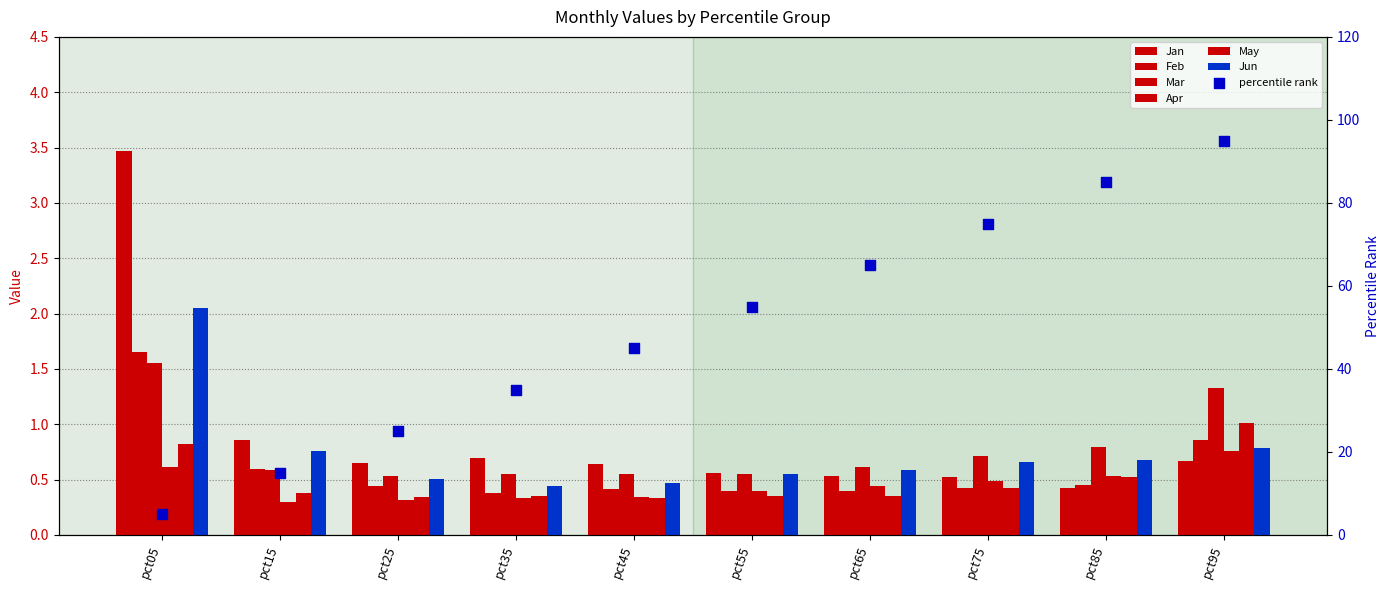

Which series contains the lowest Y value?

Apr